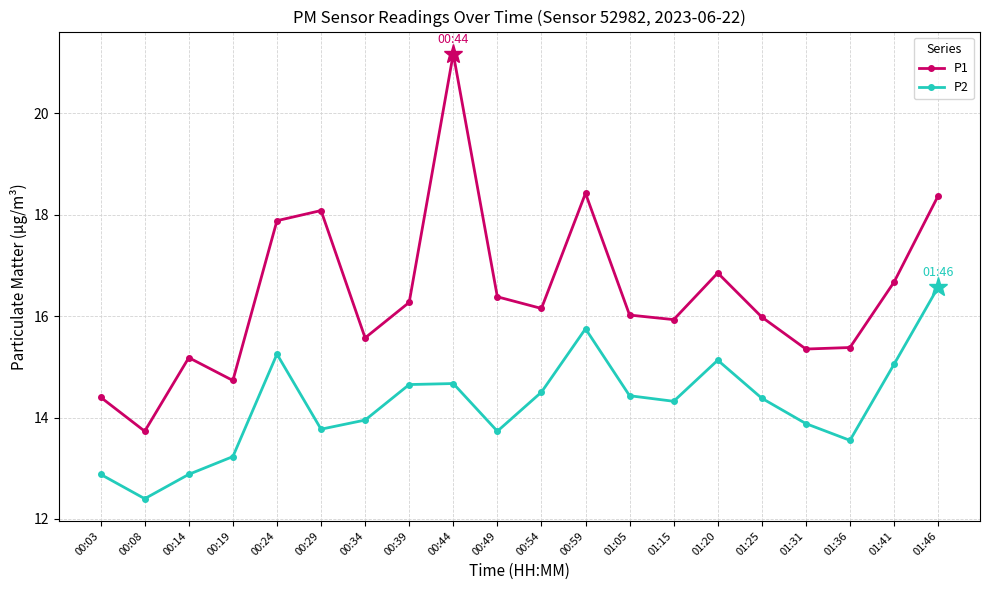

What is the total value across all series at 01:31?

29.2